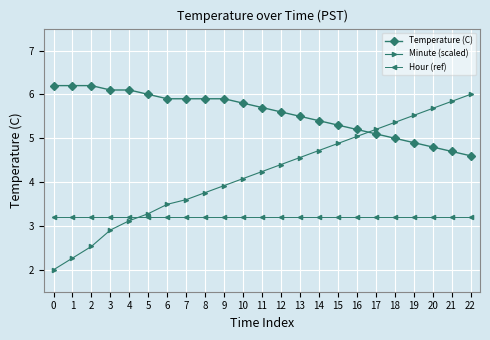

List the series in order of their peak value, highest first.

Temperature (C), Minute (scaled), Hour (ref)